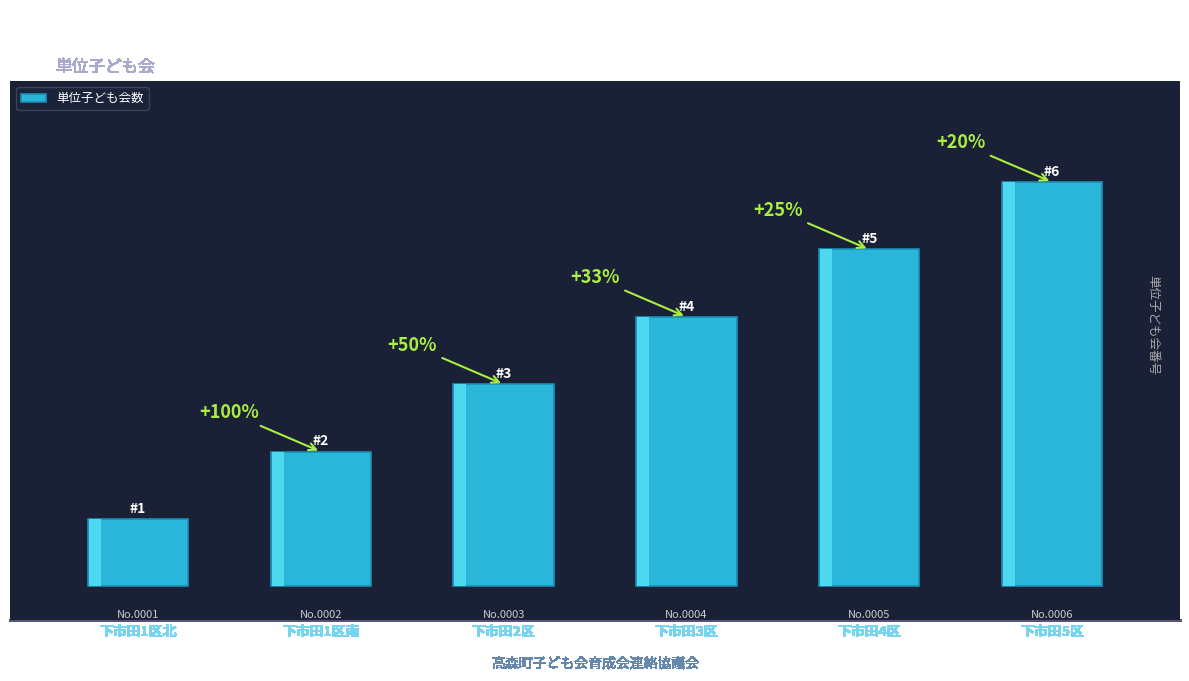

The chart shows a value of 1 at 下市田1区北. True or false?

True